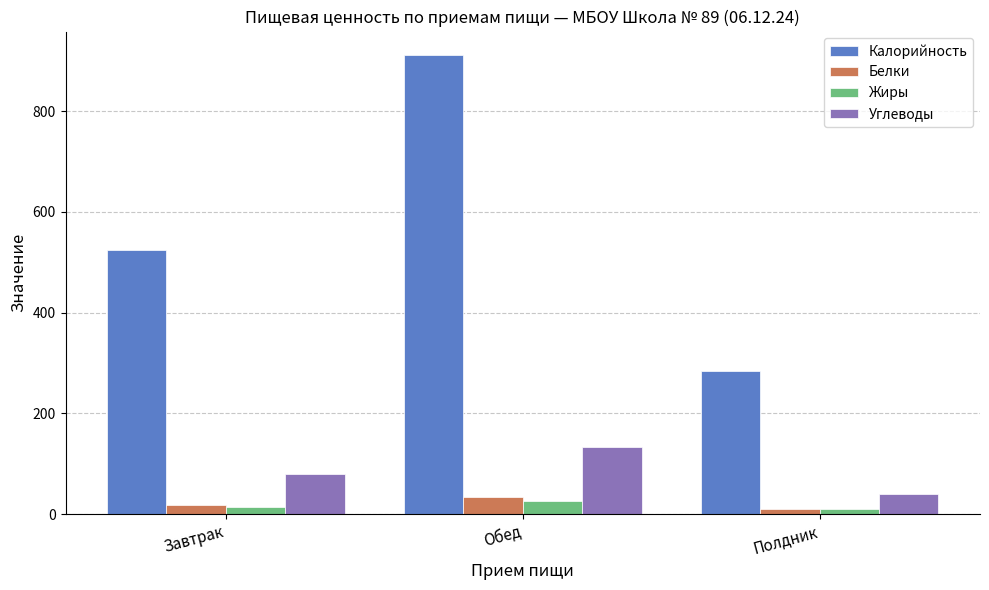

Is it true that Белки equals 33.7 at Обед?

True